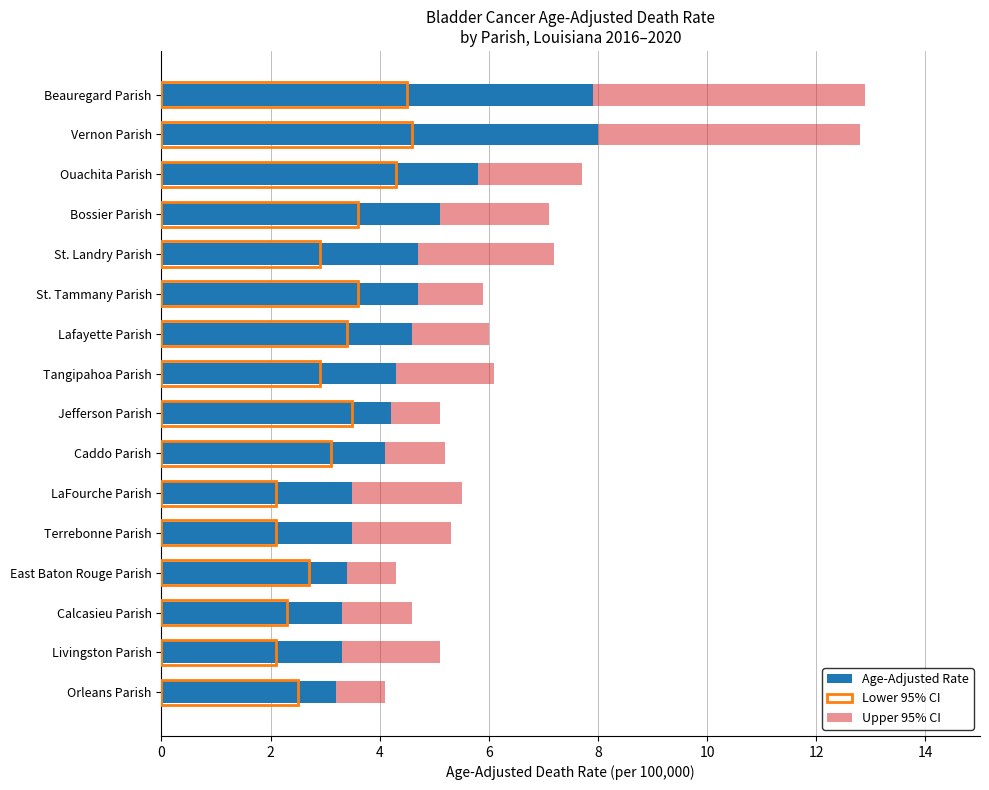

Reading left to right, list all the values displayed in this chart.

Age-Adjusted Rate: 3.2	3.3	3.3	3.4	3.5	3.5	4.1	4.2	4.3	4.6	4.7	4.7	5.1	5.8	8.0	7.9
Lower 95% CI: 2.5	2.1	2.3	2.7	2.1	2.1	3.1	3.5	2.9	3.4	3.6	2.9	3.6	4.3	4.6	4.5
Upper 95% CI: 4.1	5.1	4.6	4.3	5.3	5.5	5.2	5.1	6.1	6.0	5.9	7.2	7.1	7.7	12.8	12.9